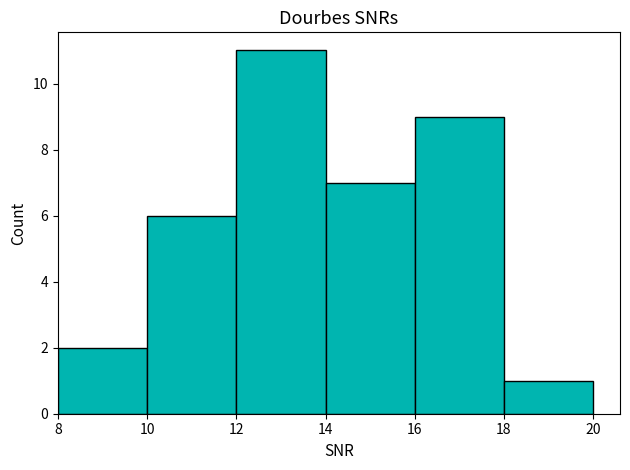

What is the height of the bar covering 14 to 16 on the x-axis? The values are not printed on the chart, so give them approximately, as read against the axis.

7